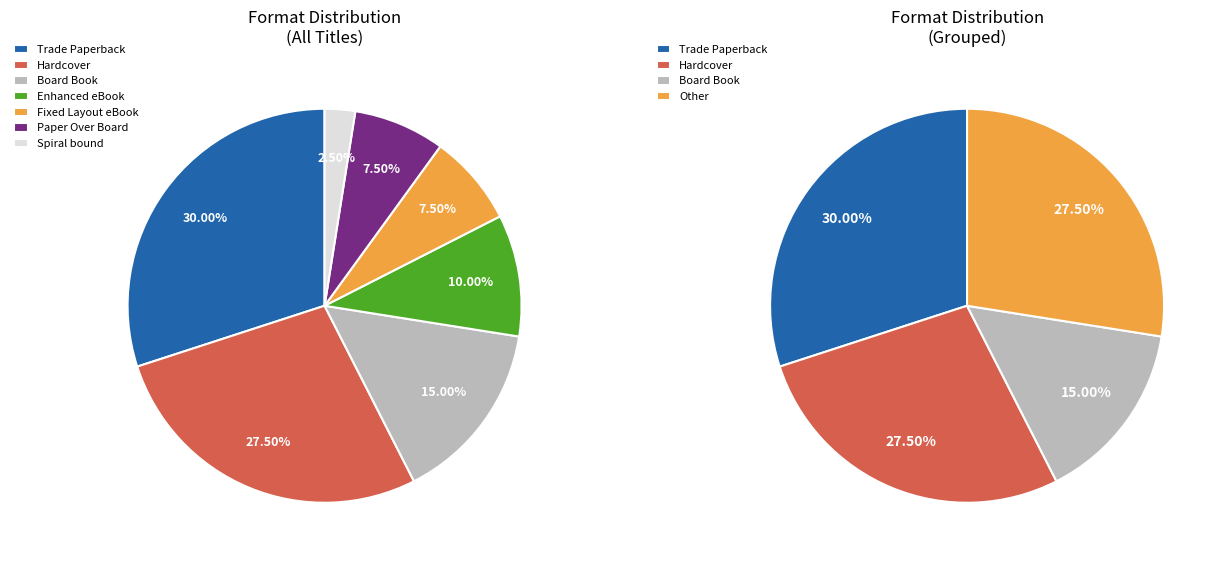

To the nearest percent, what portion does Board Book represent?

15%